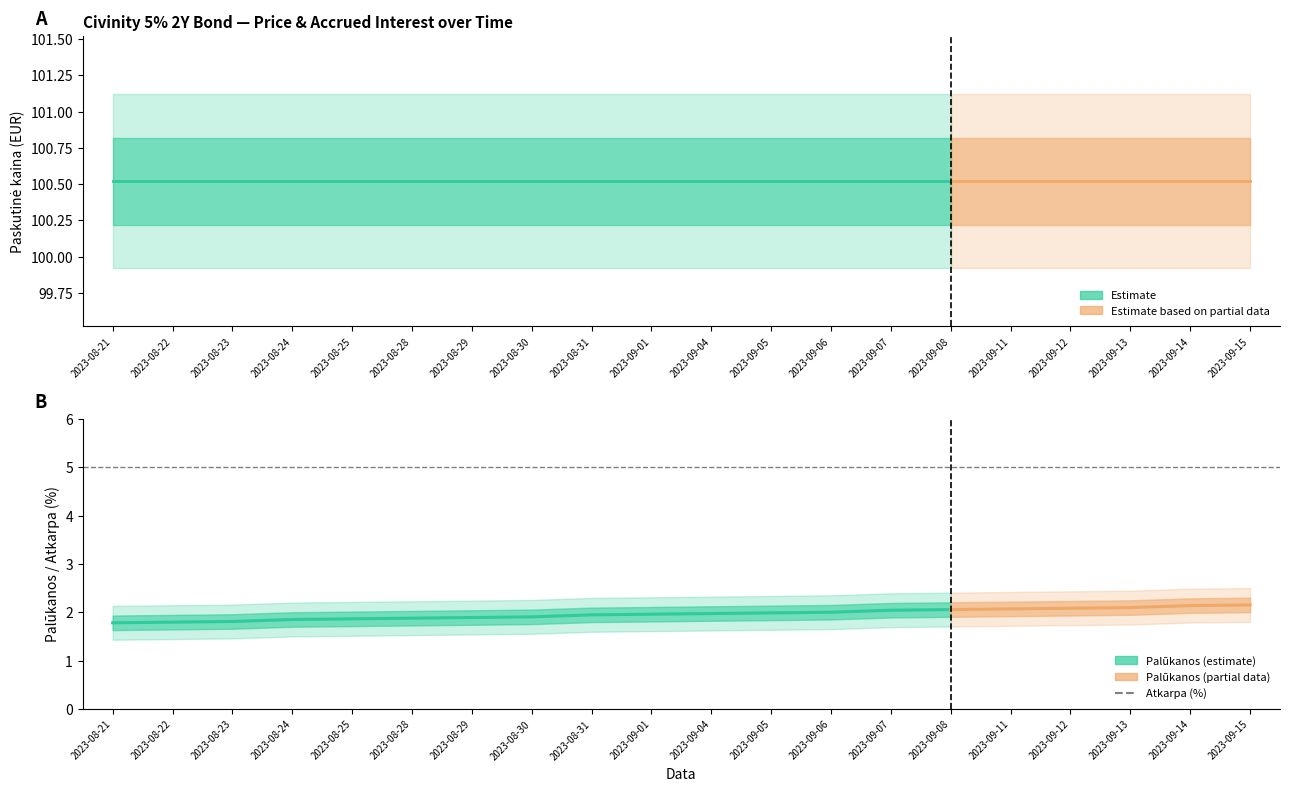

What is the label of the 6th point from the left?

2023-08-28